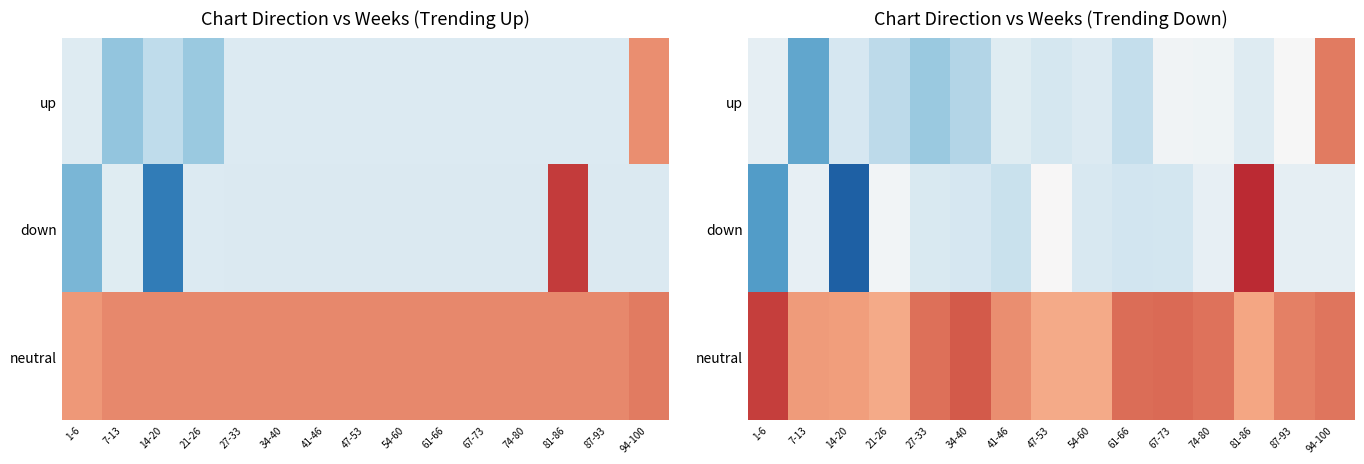

What is the sum of the neutral values at 94-100 and 81-86?

62.2